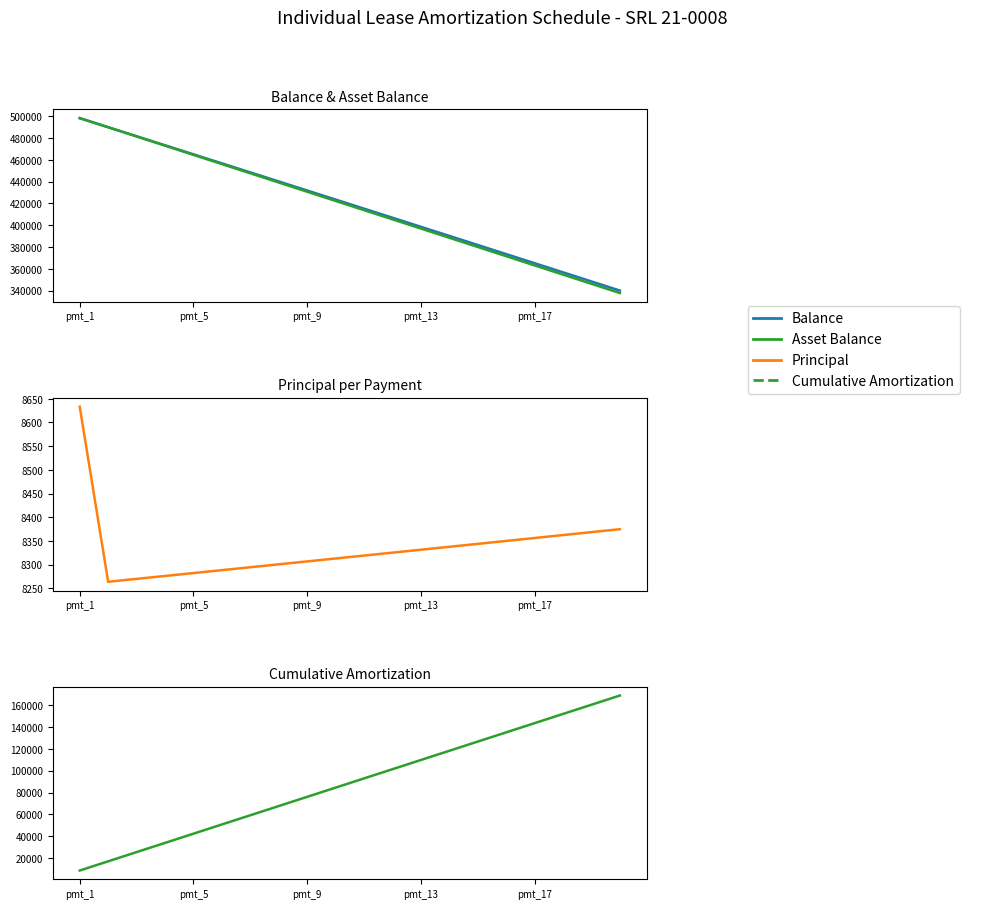

Does the chart display data point markers on the line(s)?

No